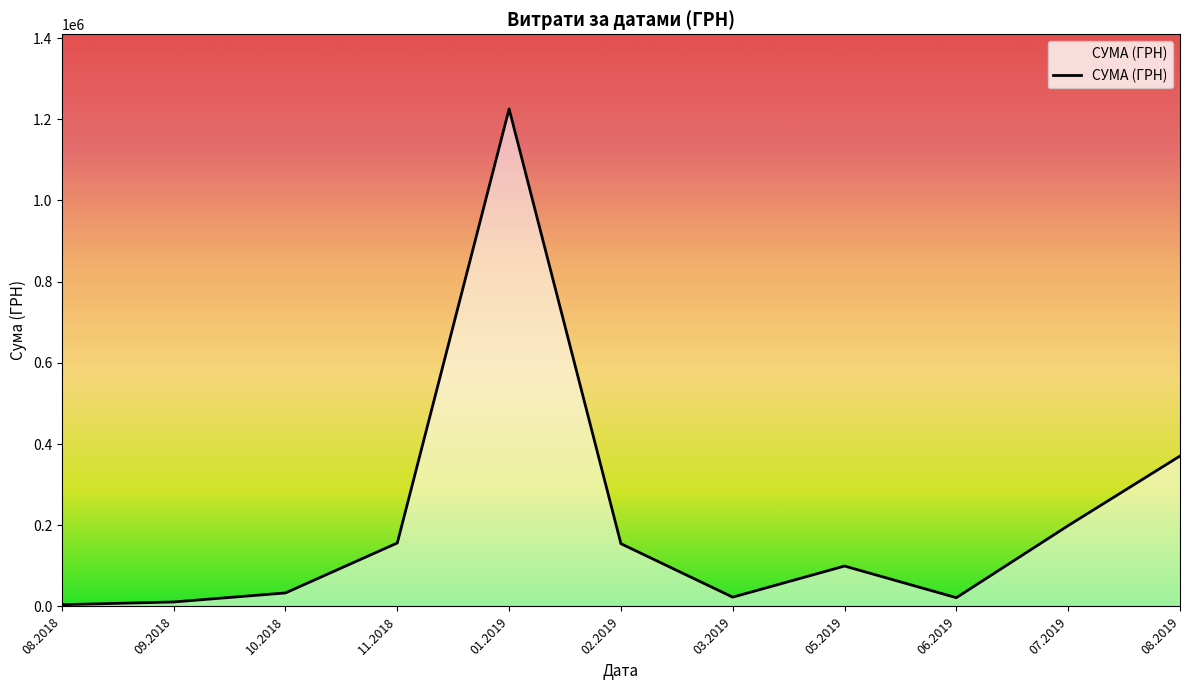

Is it true that the value at 08.2019 is 589561.3?

False